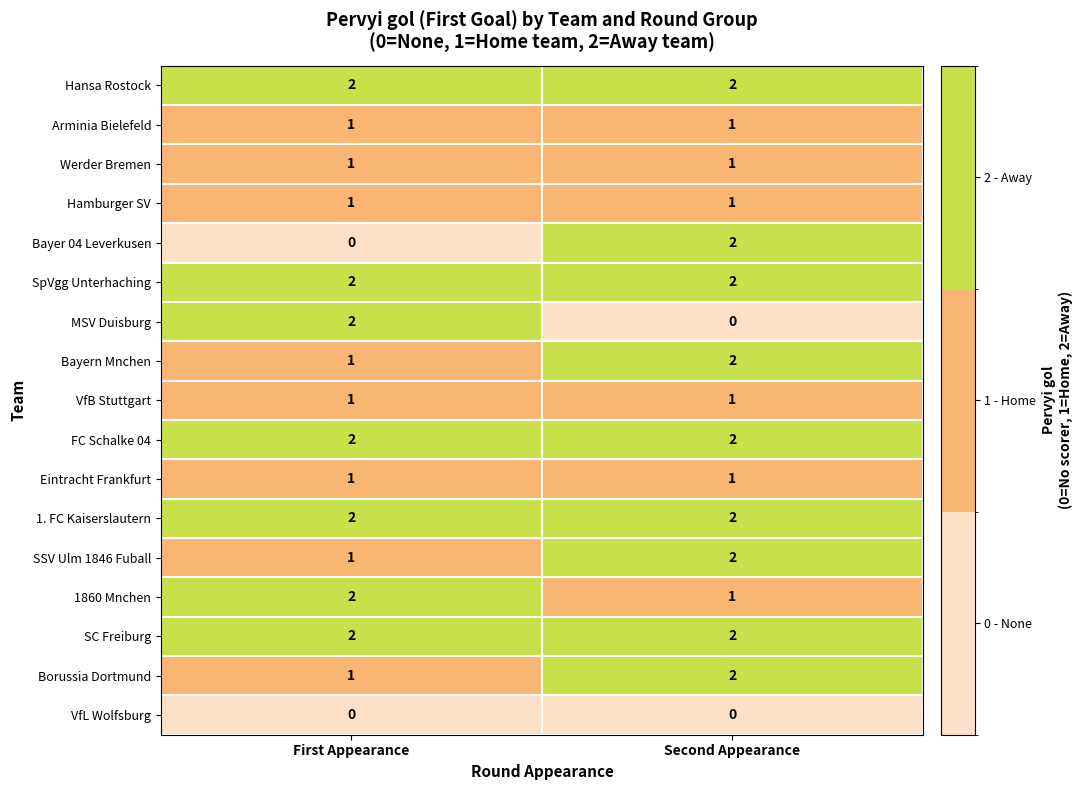

Which category has the lowest value in the MSV Duisburg series?

Second Appearance